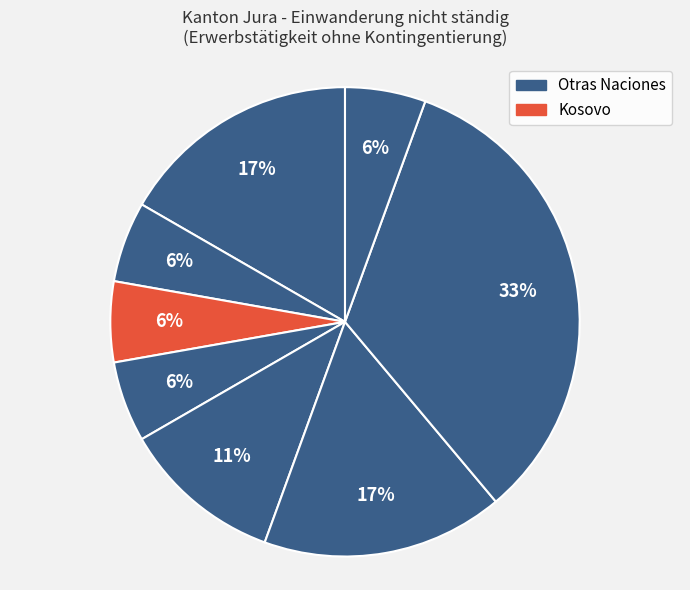

Count the number of slices in the pie.

8